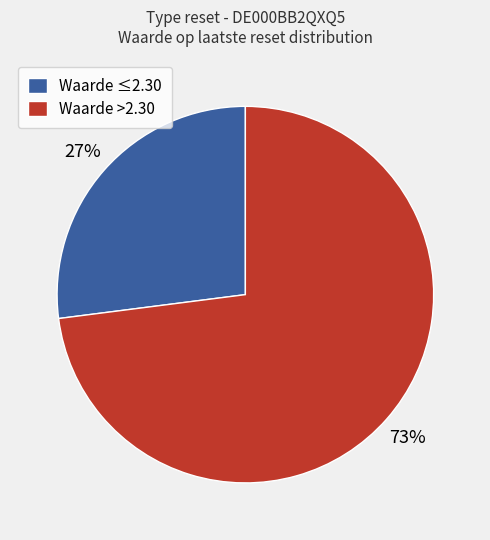

Is it true that Waarde ≤2.30 is 40% of the pie?

False